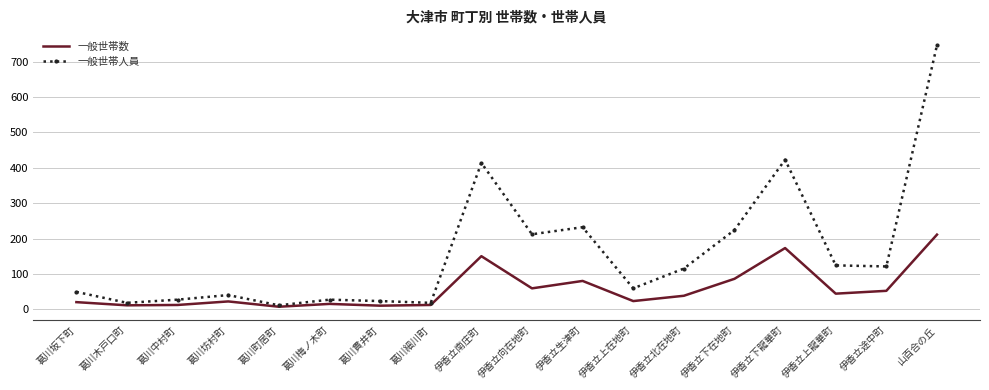

Is the value of 一般世帯人員 at 伊香立上在地町 greater than the value of 一般世帯数 at 葛川坂下町?

Yes